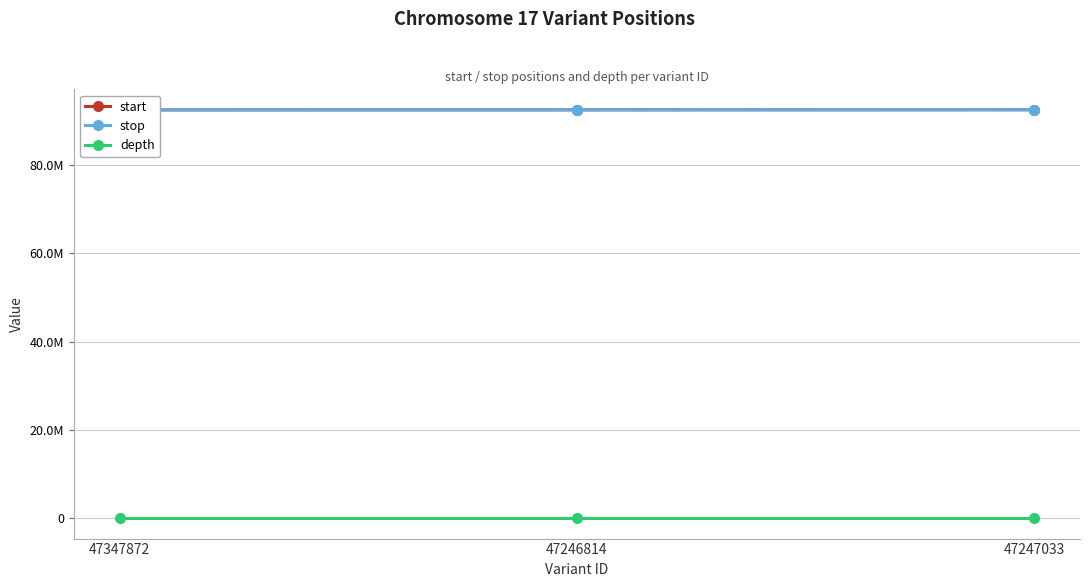

Which series has the widest spread of values?

start